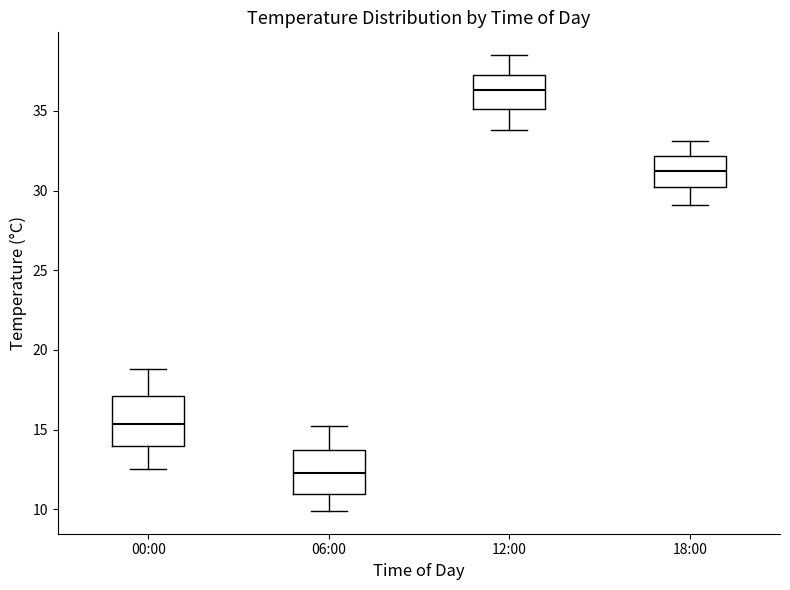

Reading left to right, transcribe this box plot: for each box, give where its median line is, the range the box spans, and where its two whiskers end, as read against the y-axis. The values are not printed on the chart, so give them approximately, as read against the axis.

00:00: median 15.5, box 14.0 to 17.0, whiskers 12.5 to 19.0
06:00: median 12.5, box 11.0 to 13.5, whiskers 10.0 to 15.0
12:00: median 36.5, box 35.0 to 37.5, whiskers 34.0 to 38.5
18:00: median 31.5, box 30.5 to 32.0, whiskers 29.0 to 33.0